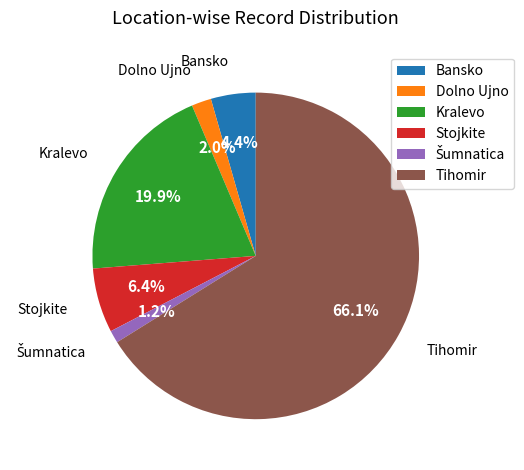

What is the largest slice in the pie chart?

Tihomir